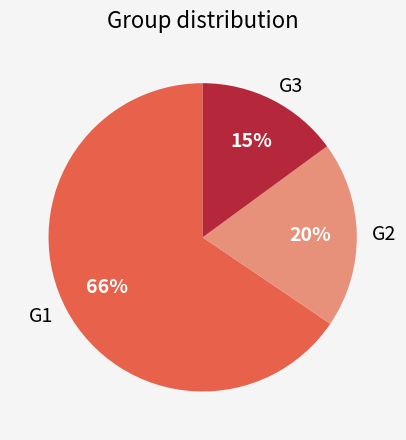

Is G1 the majority of the pie?

Yes